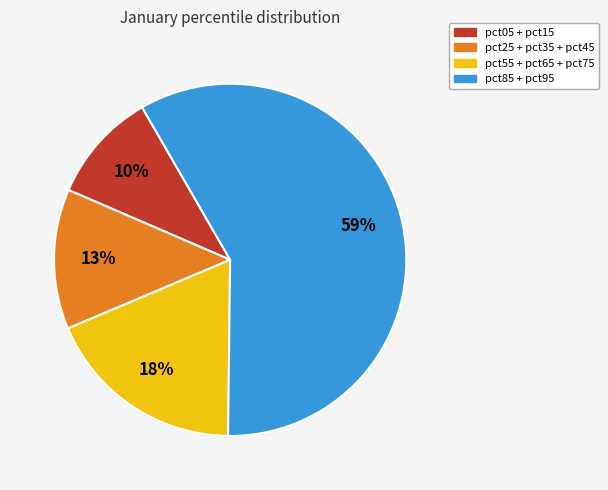

Which slice is the smallest?

pct05 + pct15